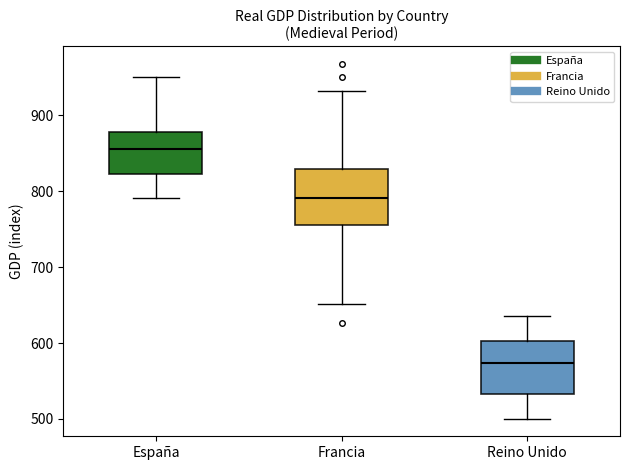

Where does the median line of the box for Francia sit on the y-axis? The values are not printed on the chart, so give them approximately, as read against the axis.

790